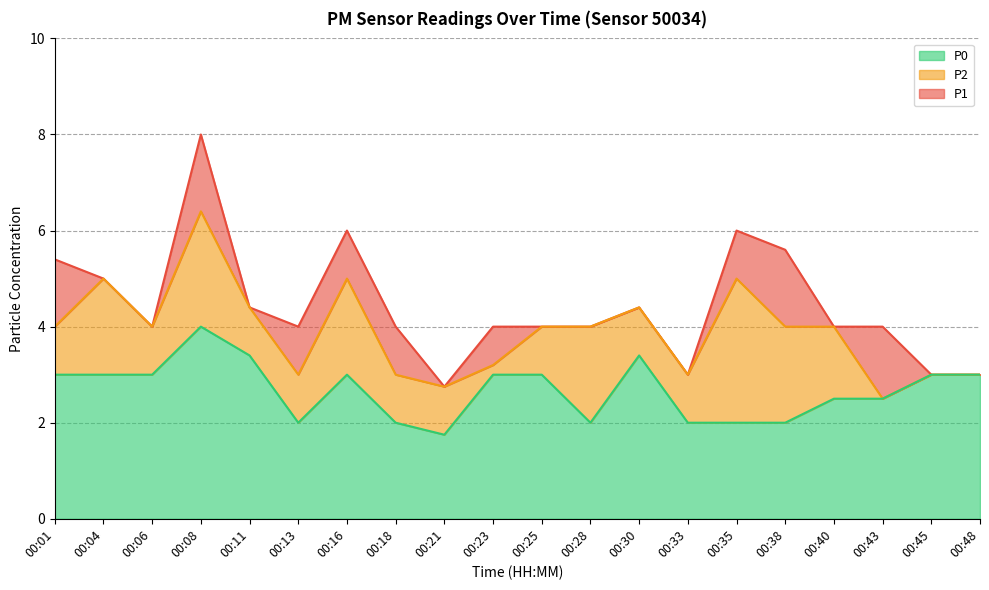

How many lines are shown in the chart?

3